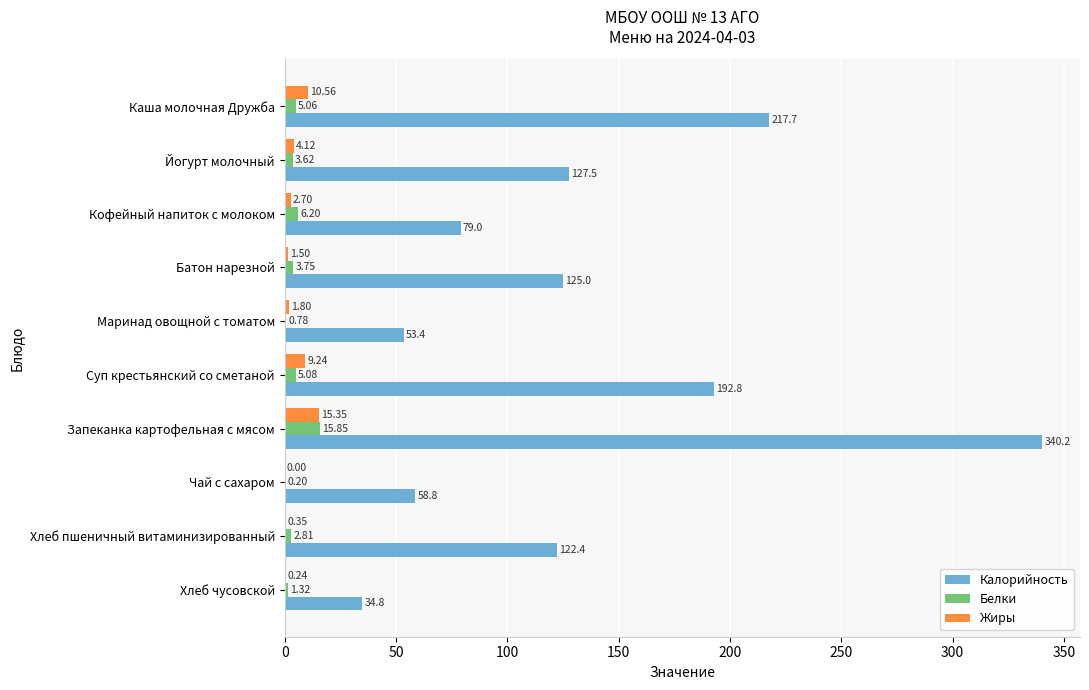

At which category is the sum across all series the highest?

Запеканка картофельная с мясом